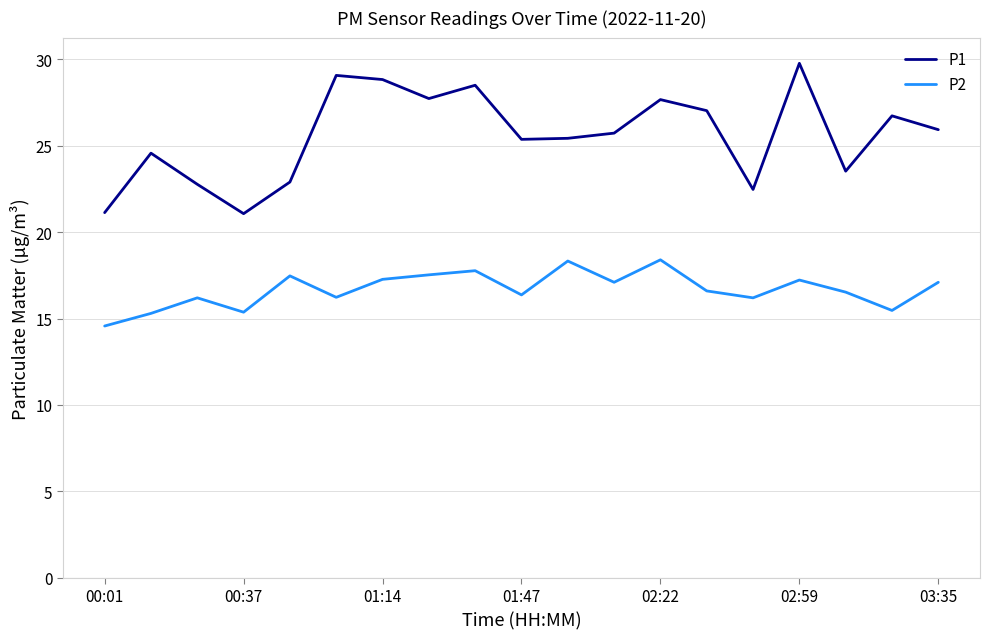

What is the lowest value of the P2 series?

14.6